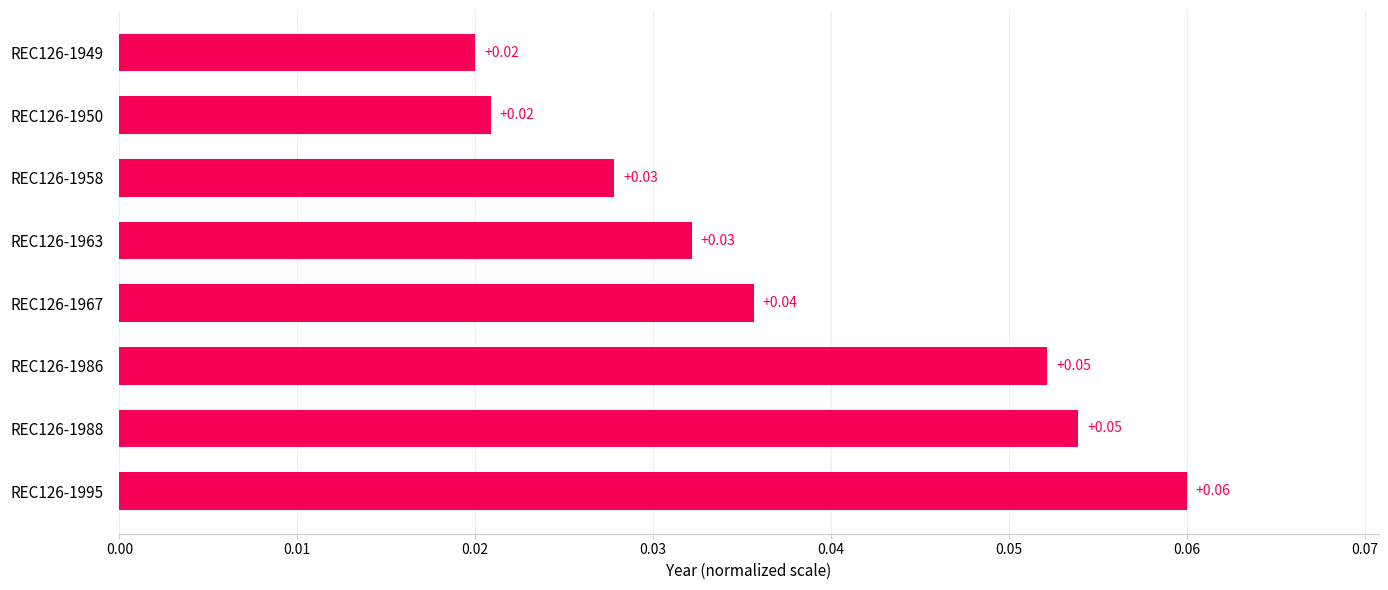

Between REC126-1958 and REC126-1995, which is larger?

REC126-1995